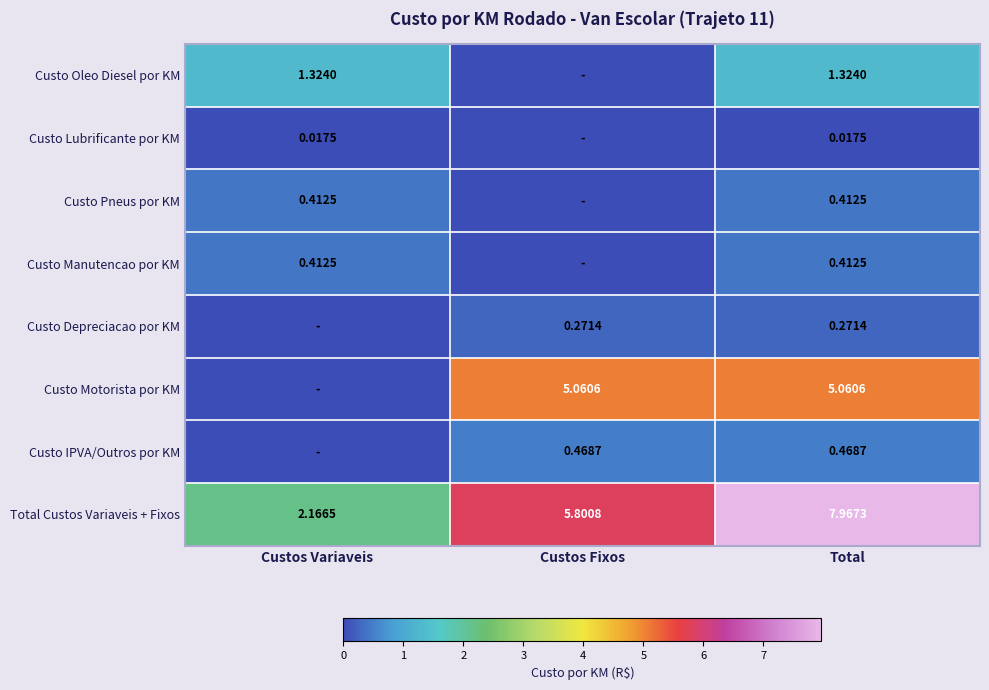

What is the total value across all series at Custos Fixos?

11.6